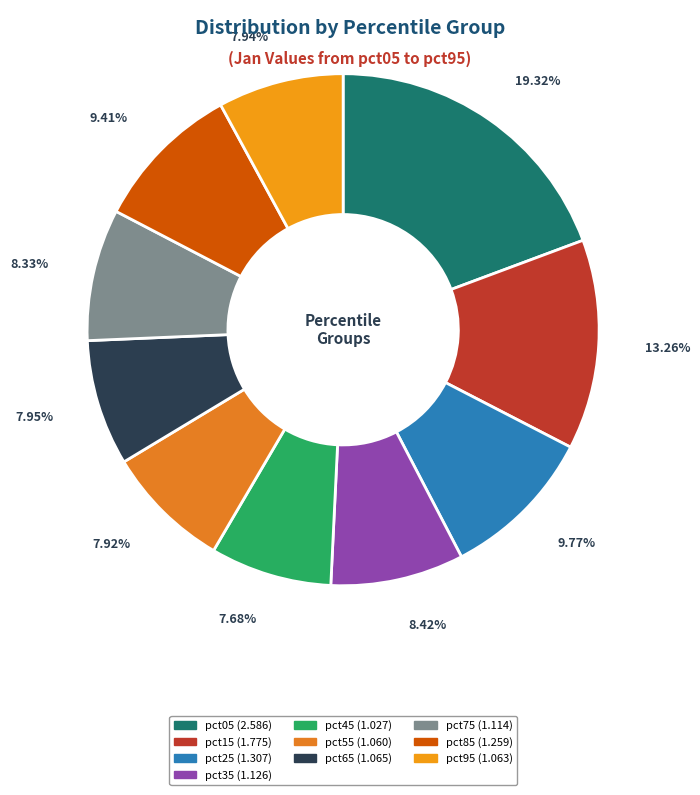

Which category has the smallest portion of the pie?

pct45